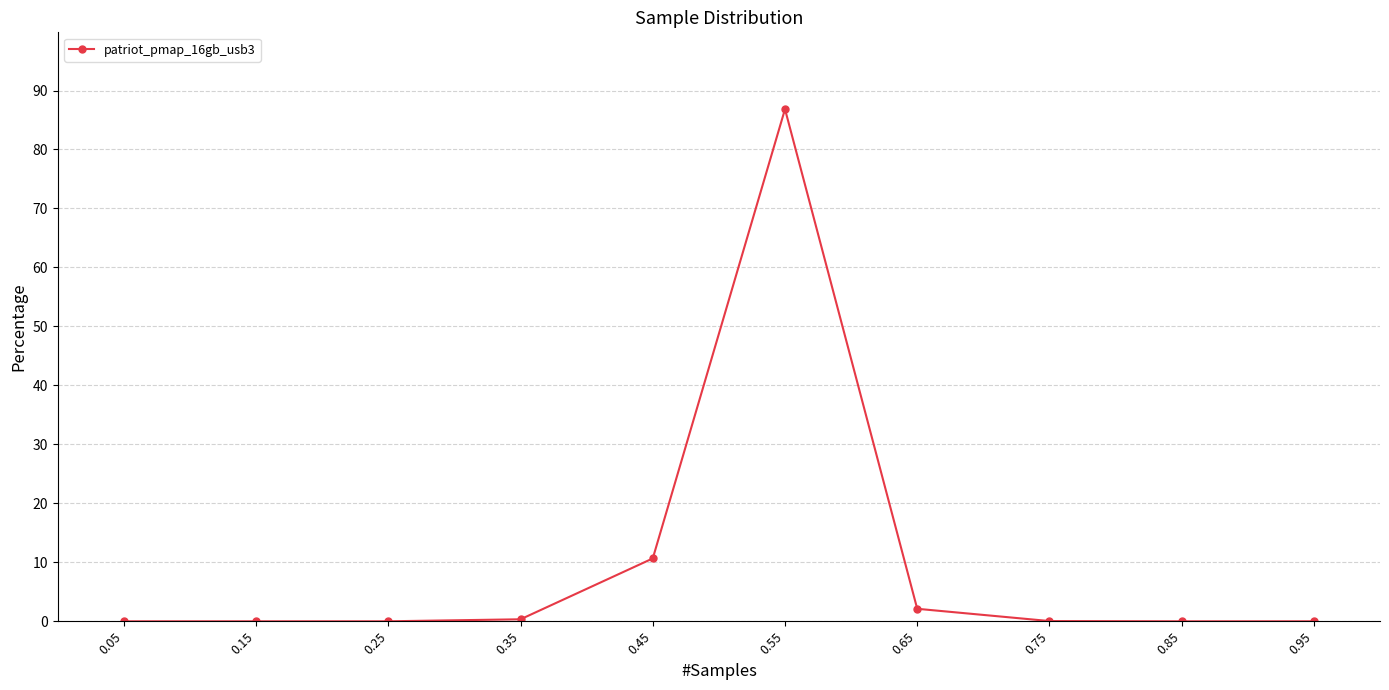

What is the maximum value shown in the chart?

86.8